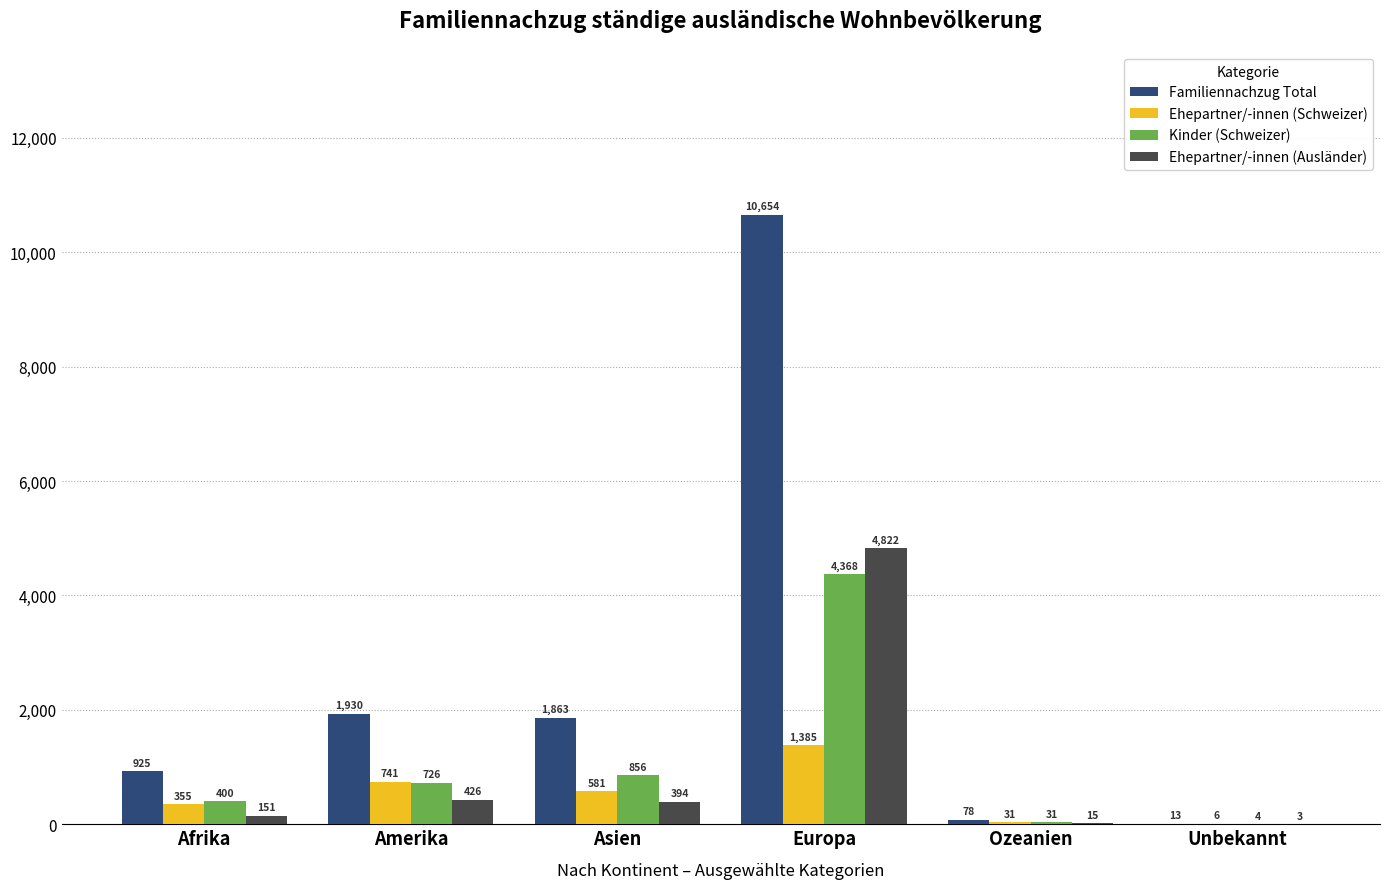

At which category is the sum across all series the highest?

Europa